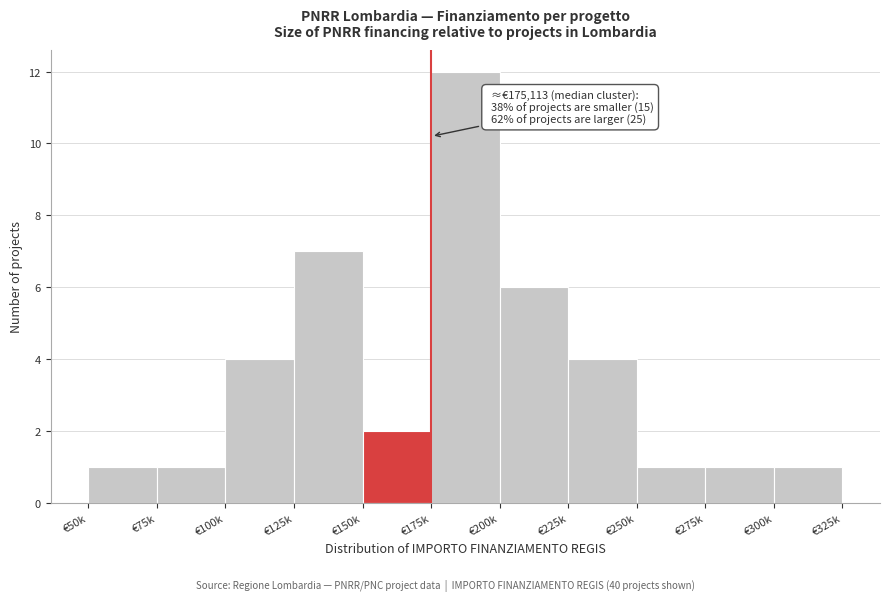

Reading right to left, transcribe all the data shown in this chart.

€300k=1	€275k=1	€250k=1	€225k=4	€200k=6	€175k=12	€150k=2	€125k=7	€100k=4	€75k=1	€50k=1